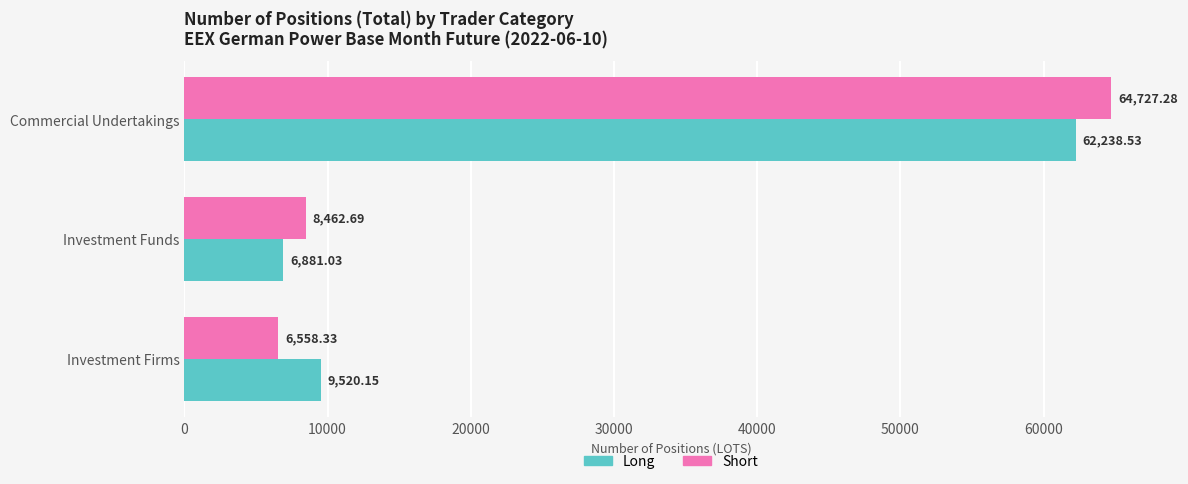

What is the difference between the maximum and second lowest values in the Long series?

52718.4